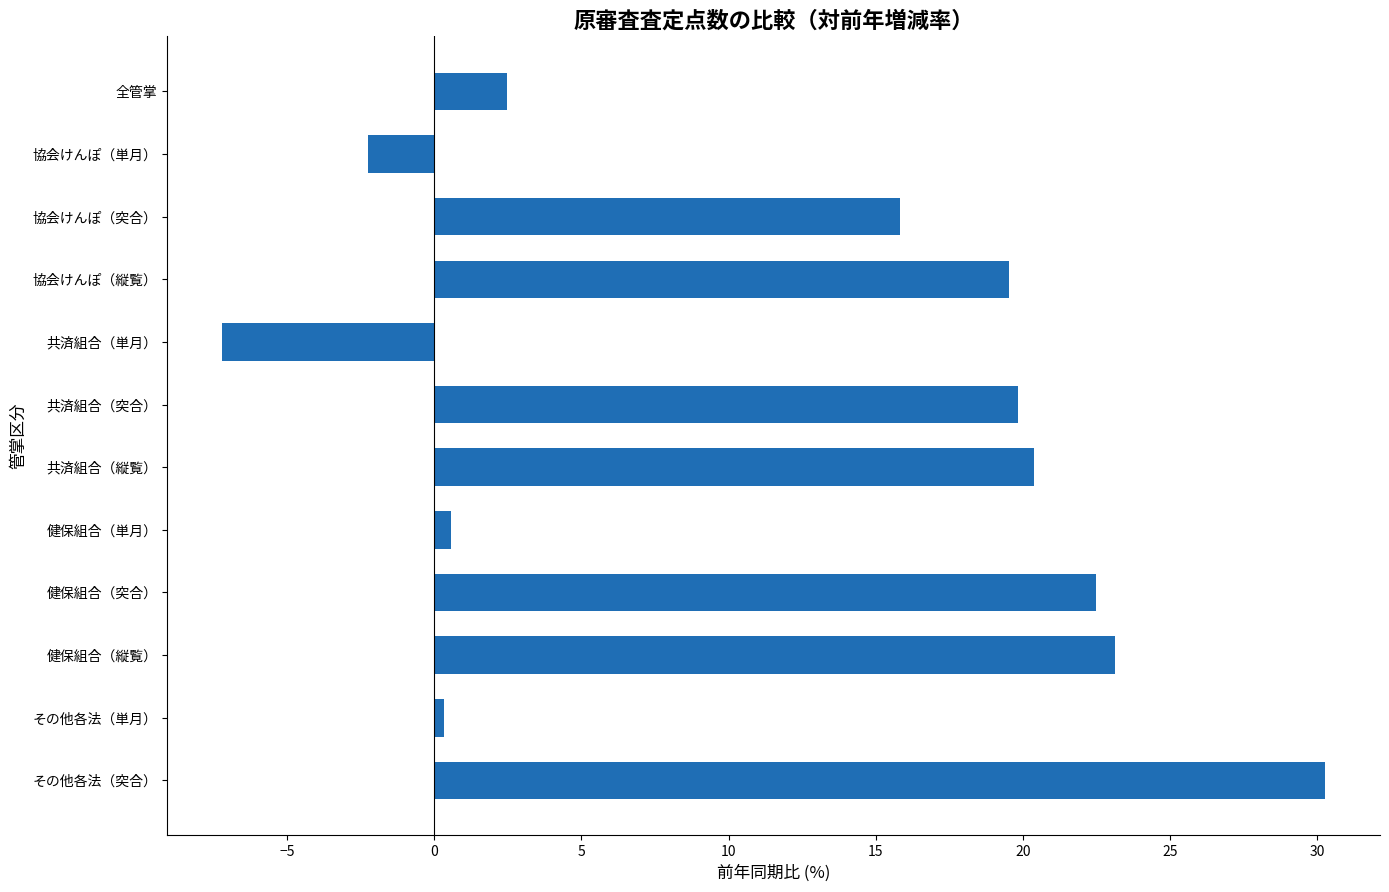

How many values are below zero?

2